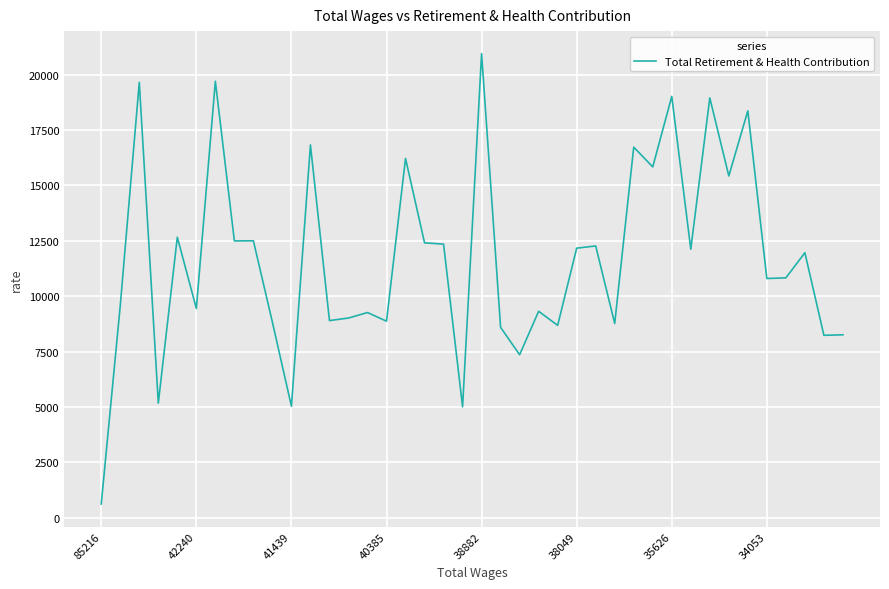

What is the difference between the maximum and minimum values?

20334